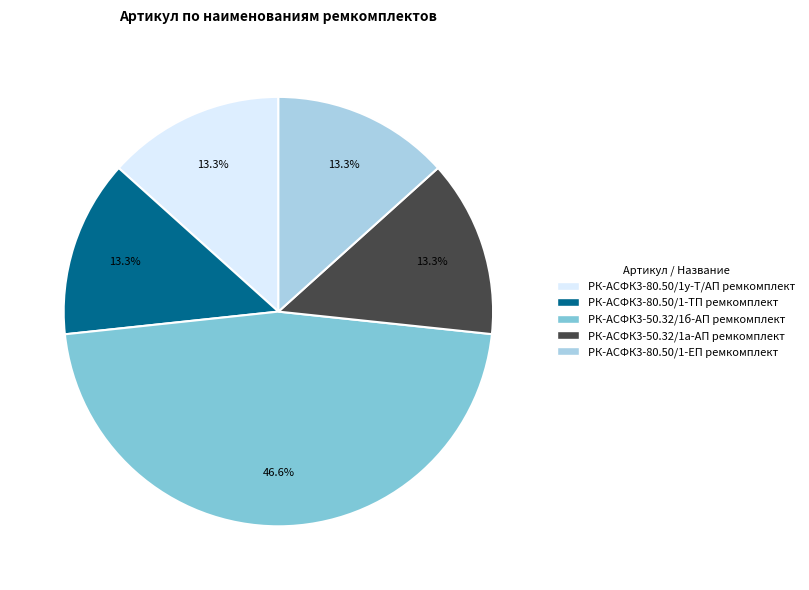

Is it true that РК-АСФК3-80.50/1у-Т/АП ремкомплект is 13% of the pie?

True